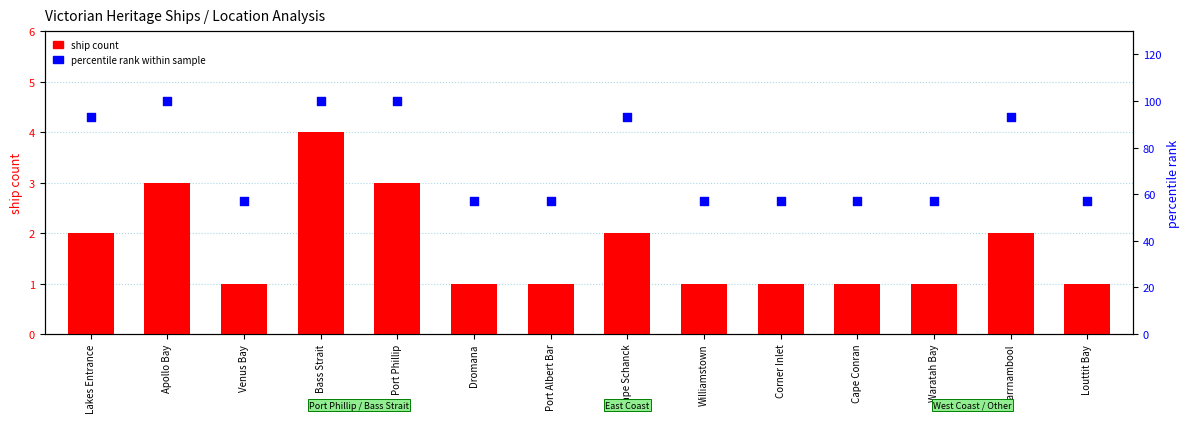

Is the value of percentile rank within sample at Cape Conran greater than the value of ship count at Louttit Bay?

Yes